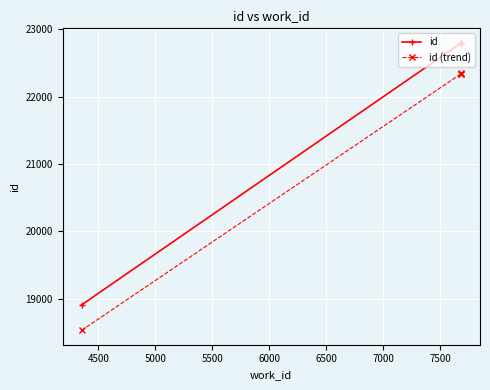

What are all the series names shown in the legend?

id, id (trend)